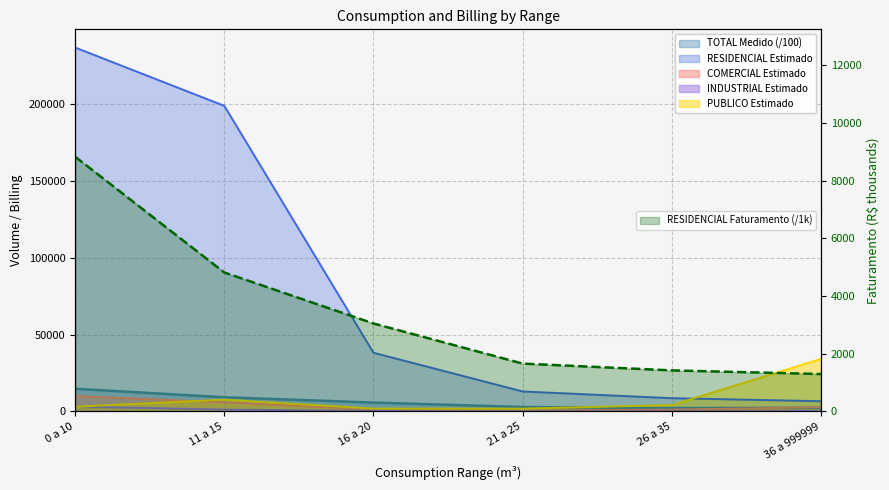

What are all the series names shown in the legend?

RESIDENCIAL Estimado, COMERCIAL Estimado, INDUSTRIAL Estimado, PUBLICO Estimado, RESIDENCIAL Faturamento, TOTAL Medido